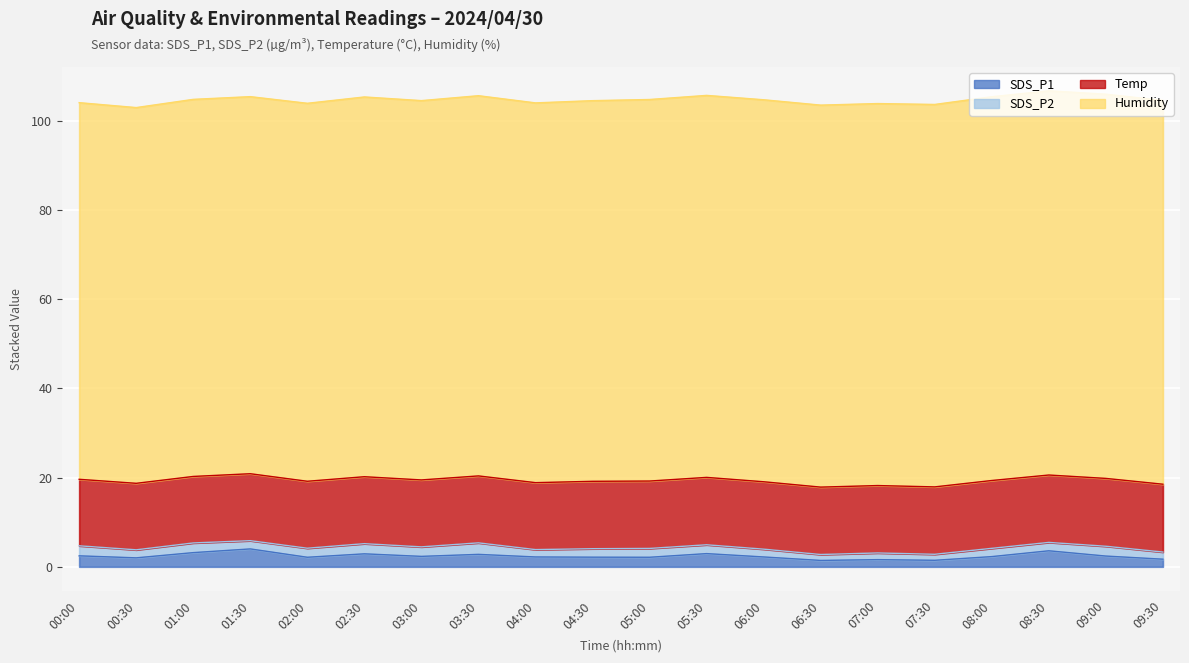

At which label does SDS_P1 reach its minimum?

06:30